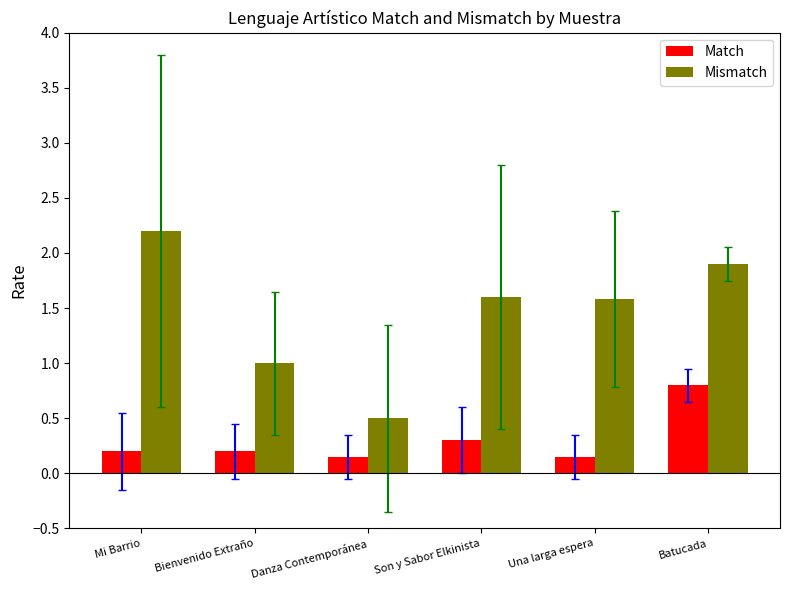

The value of Mismatch at Una larga espera is 0.4. True or false?

False